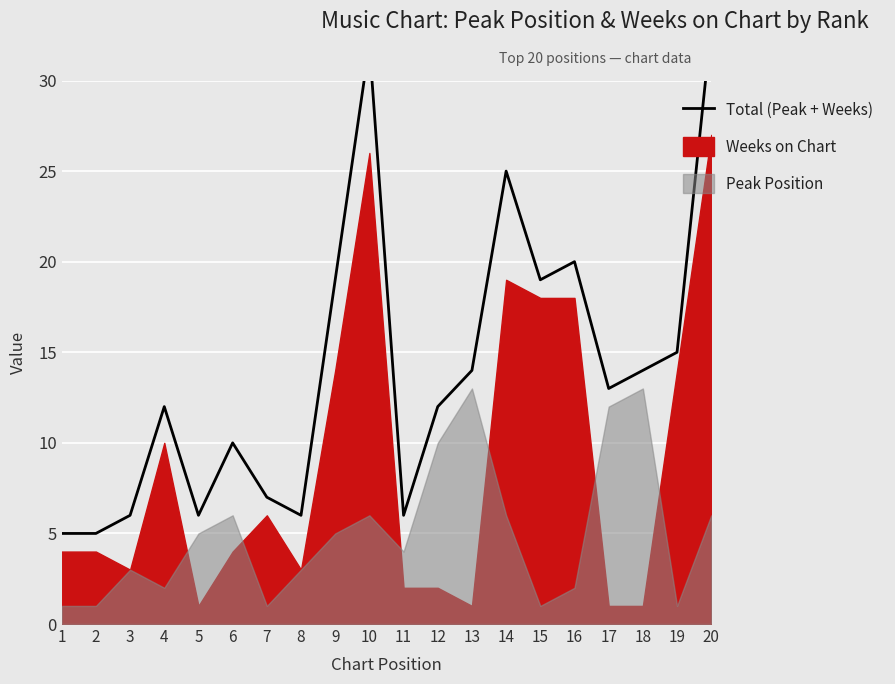

The chart shows a value of 6 at 5. True or false?

True